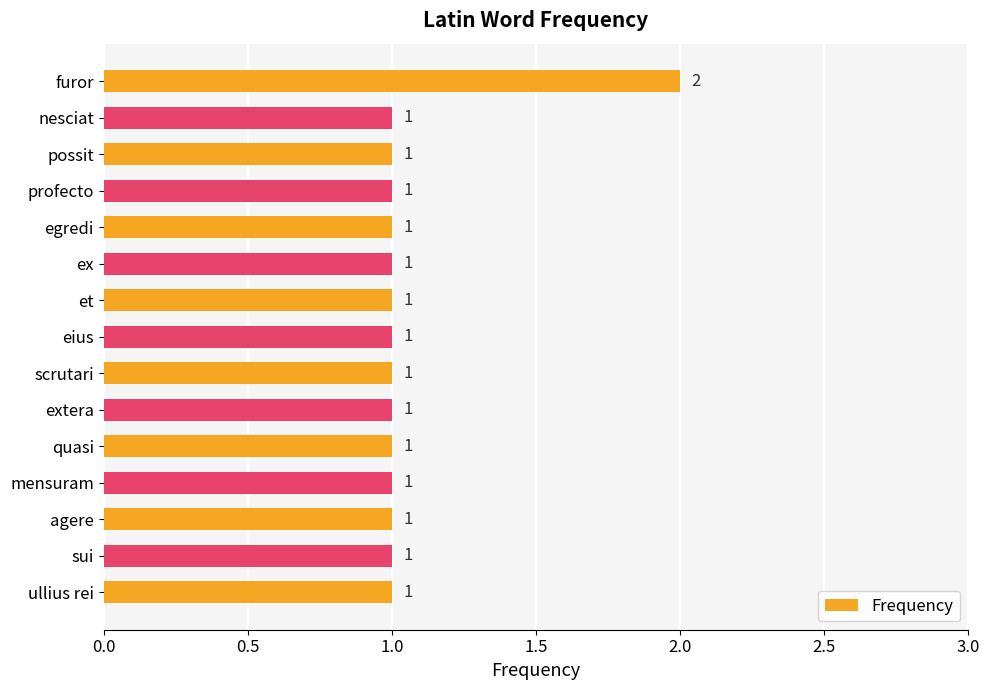

How many data points are above 1?

1